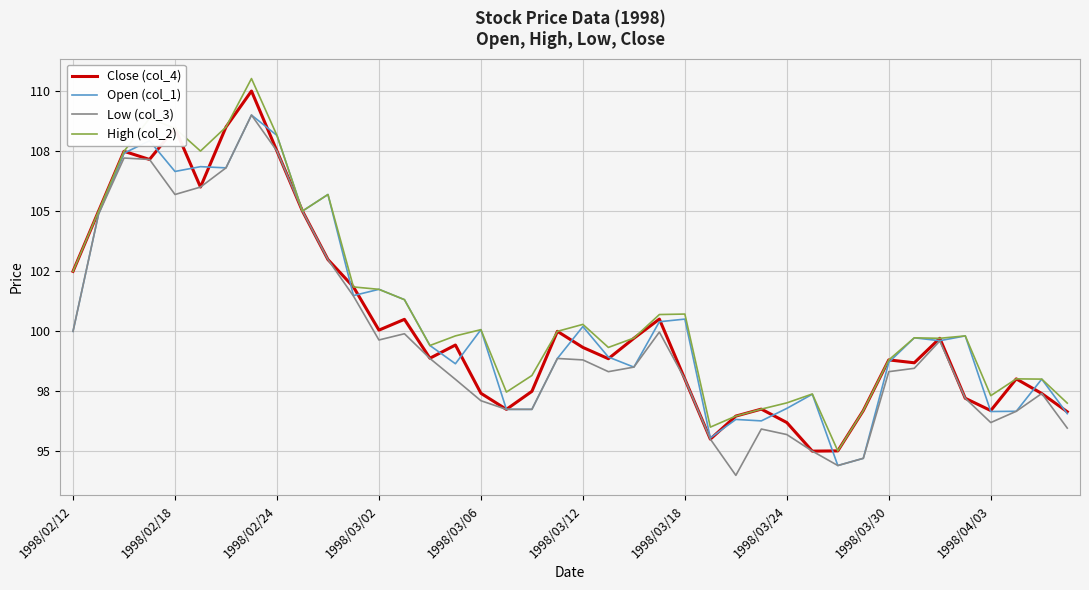

What are all the series names shown in the legend?

Close (col_4), Open (col_1), Low (col_3), High (col_2)